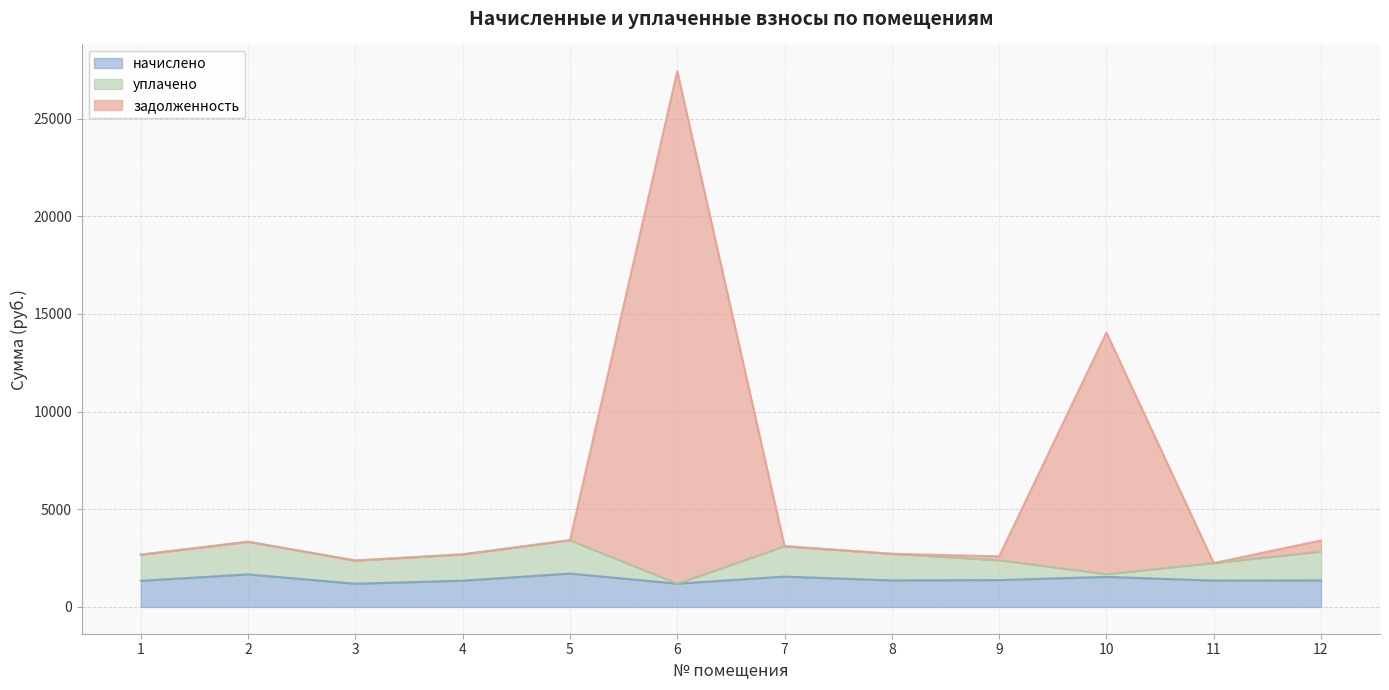

What are all the series names shown in the legend?

начислено, уплачено, задолженность